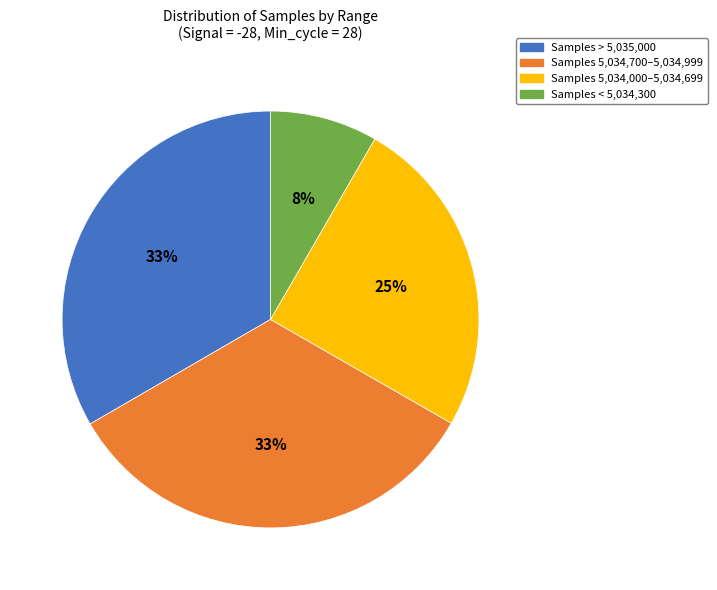

What percentage is the Samples 5,034,700–5,034,999 slice, to the nearest percent?

33%